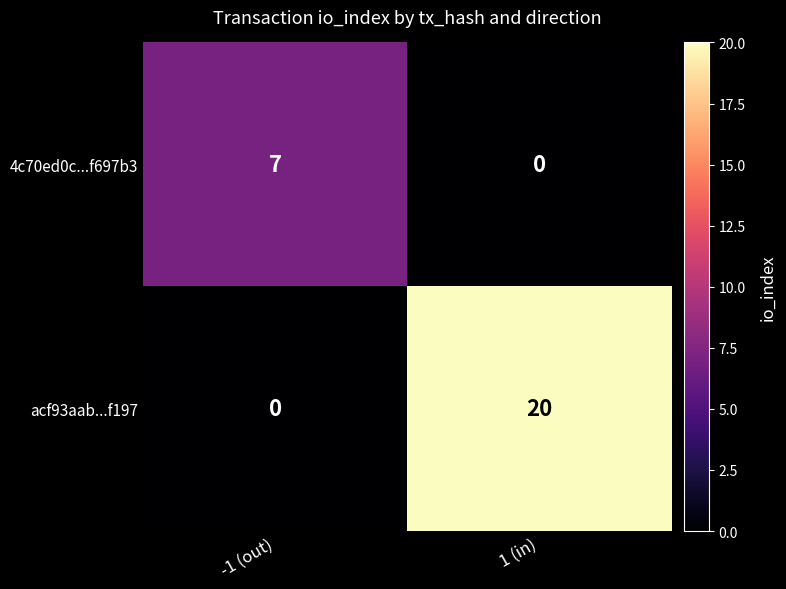

At which category is the sum across all series the highest?

1 (in)